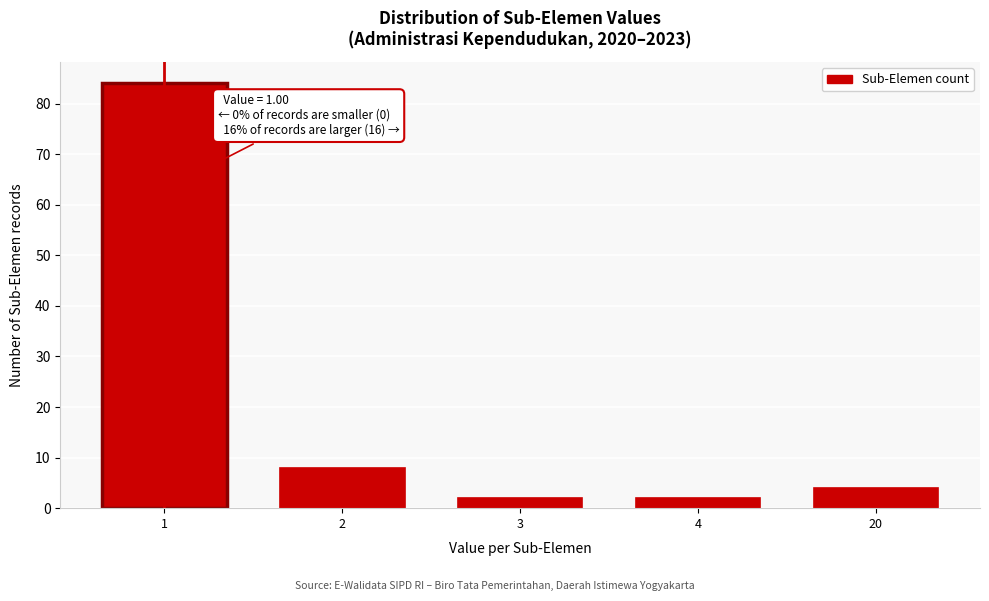

Reading right to left, extract all data points from this chart.

4	2	2	8	84